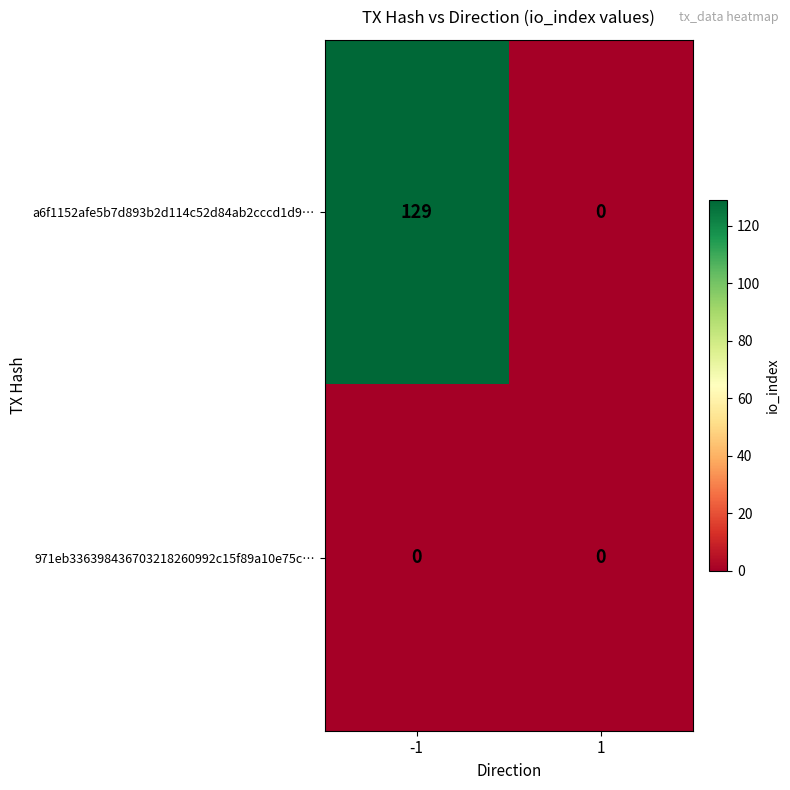

What is the difference between the a6f1152afe5b7d893b2d114c52d84ab2cccd1d9… values at 1 and -1?

129